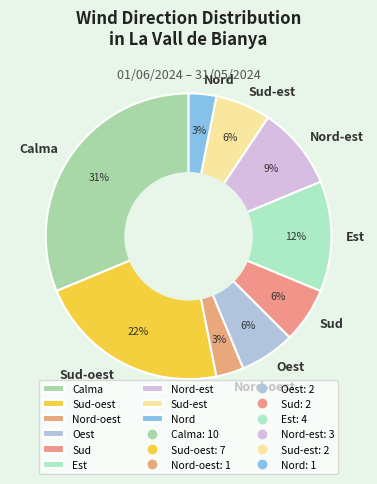

What is the largest slice in the pie chart?

Calma